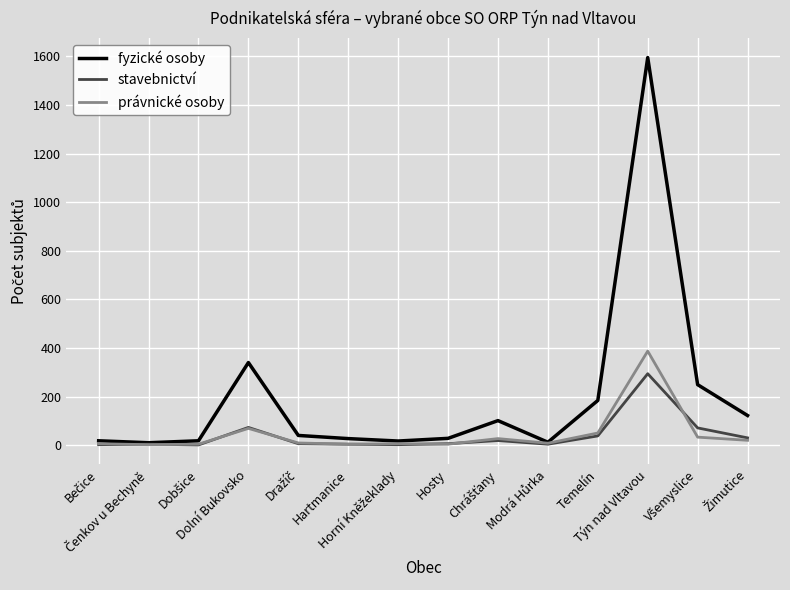

Which series has the largest range (max minus min)?

fyzické osoby